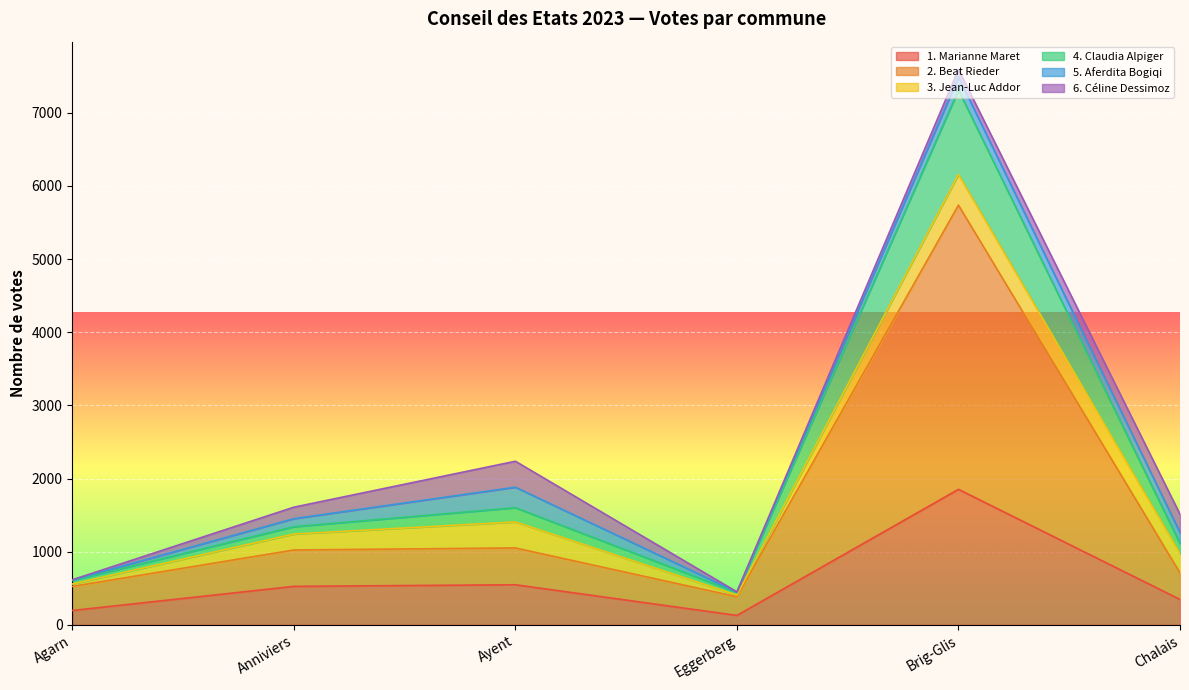

Where is 4. Claudia Alpiger nearest to the value 3876?

Ayent